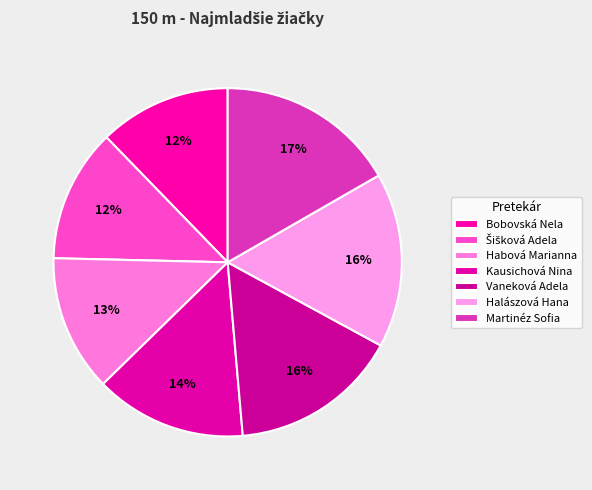

To the nearest percent, what portion does Martinéz Sofia represent?

17%